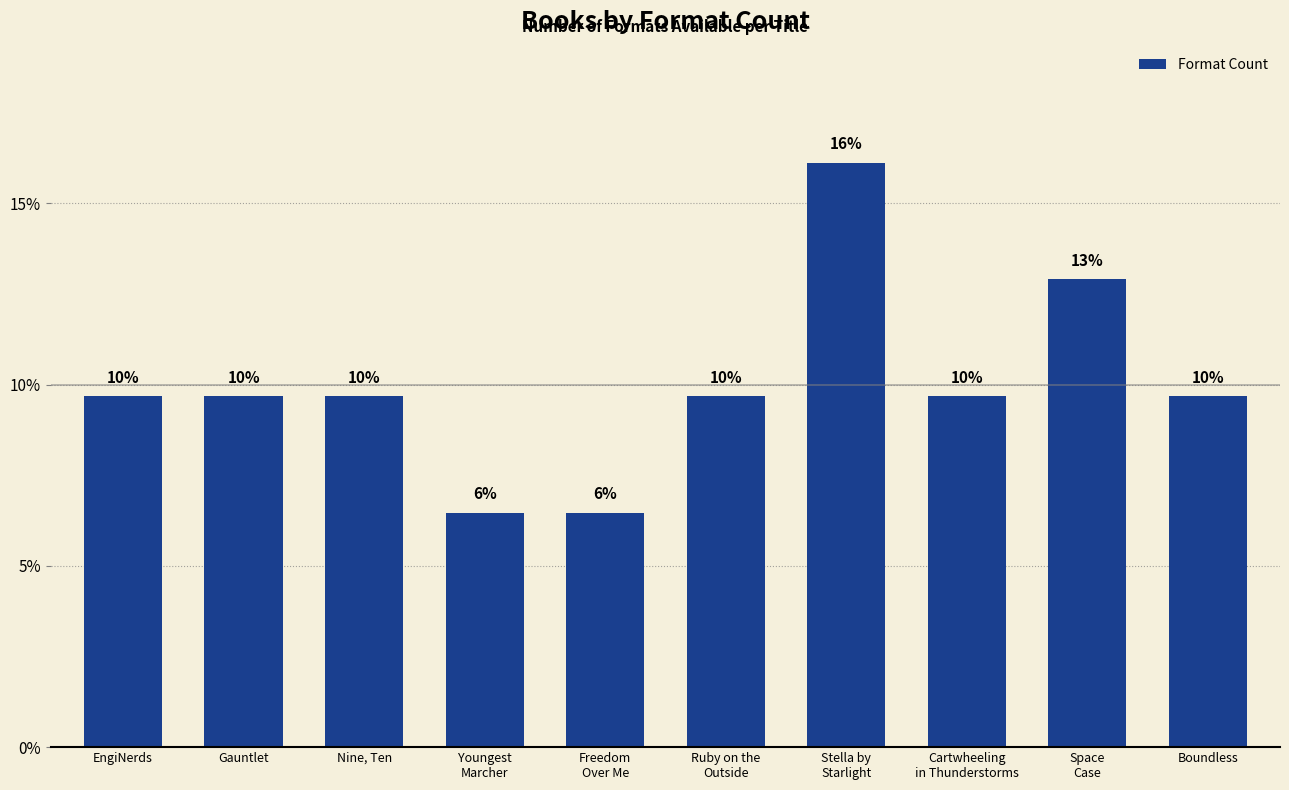

Does the chart contain stacked bars?

No